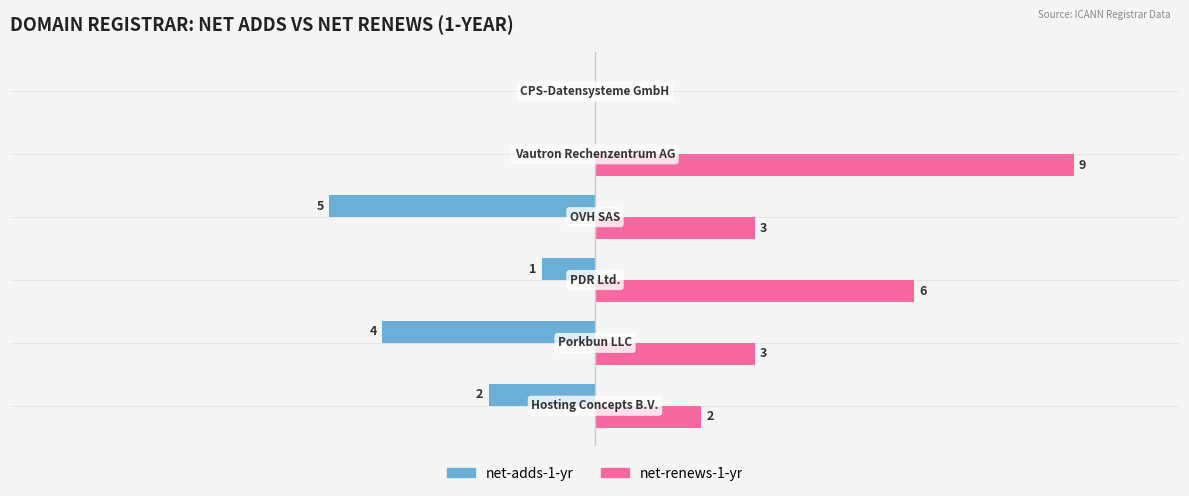

What is the greatest value displayed?

9